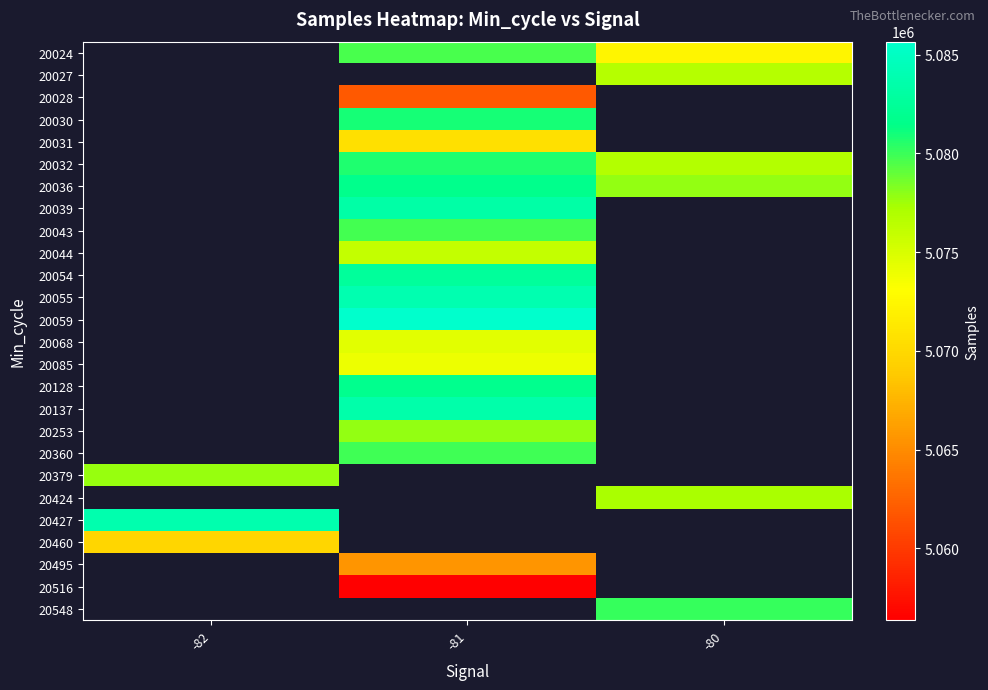

The value of 20031 at -81 is 5070577.3. True or false?

True